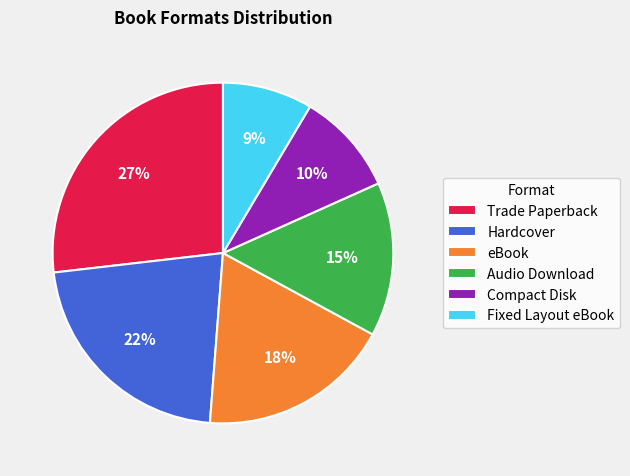

Is it true that Audio Download is 25% of the pie?

False